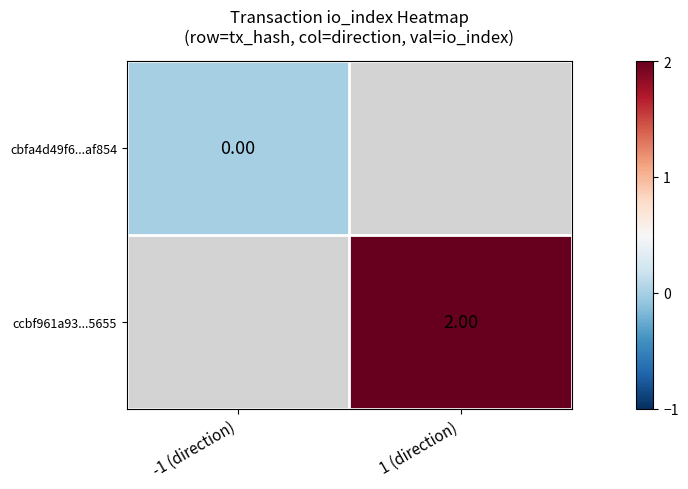

List the series in order of their peak value, lowest first.

cbfa4d49f6...af854, ccbf961a93...5655